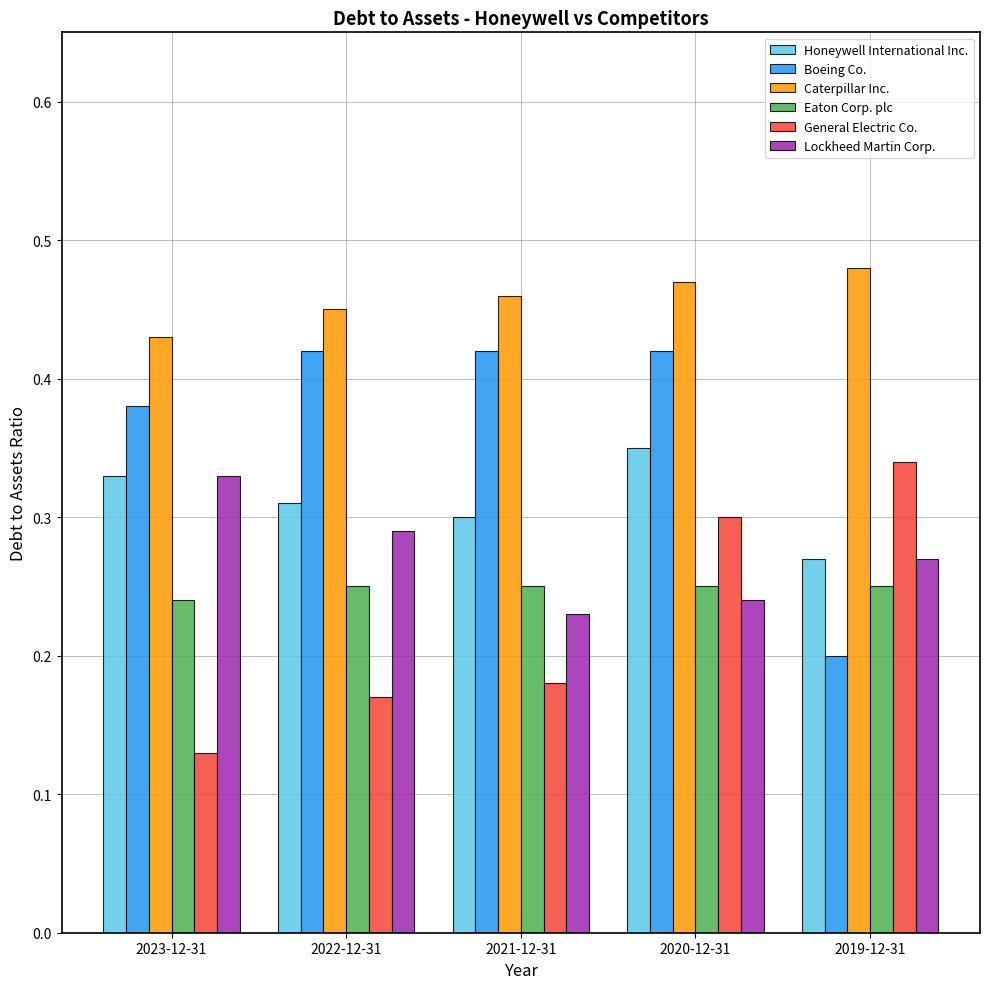

The value of Boeing Co. at 2022-12-31 is 0.6. True or false?

False